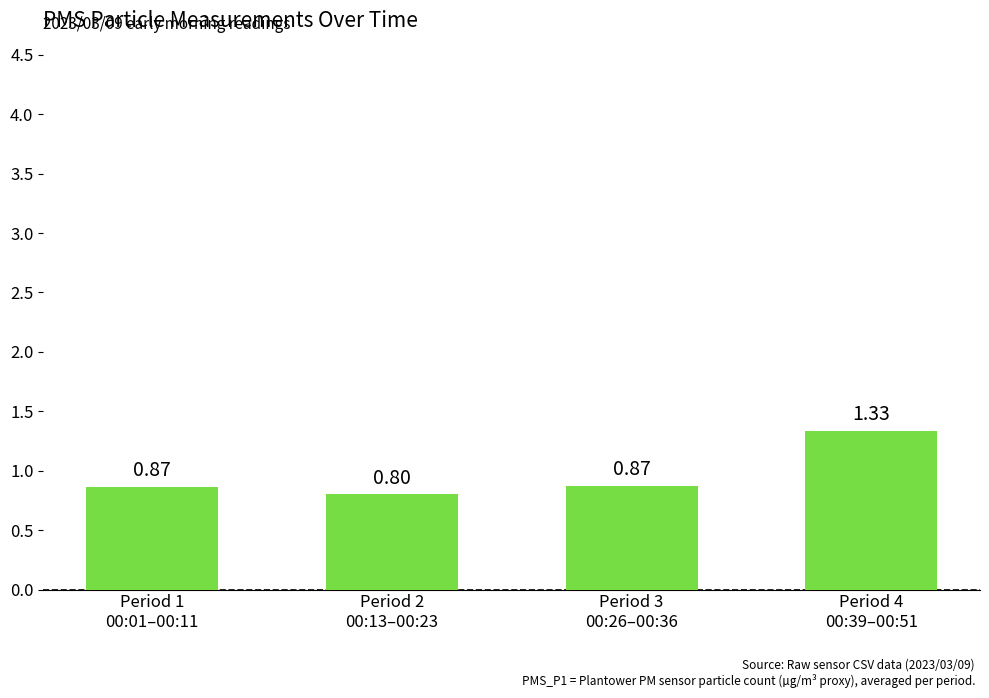

What is the change in value from Period 1
00:01–00:11 to Period 4
00:39–00:51?

+0.5